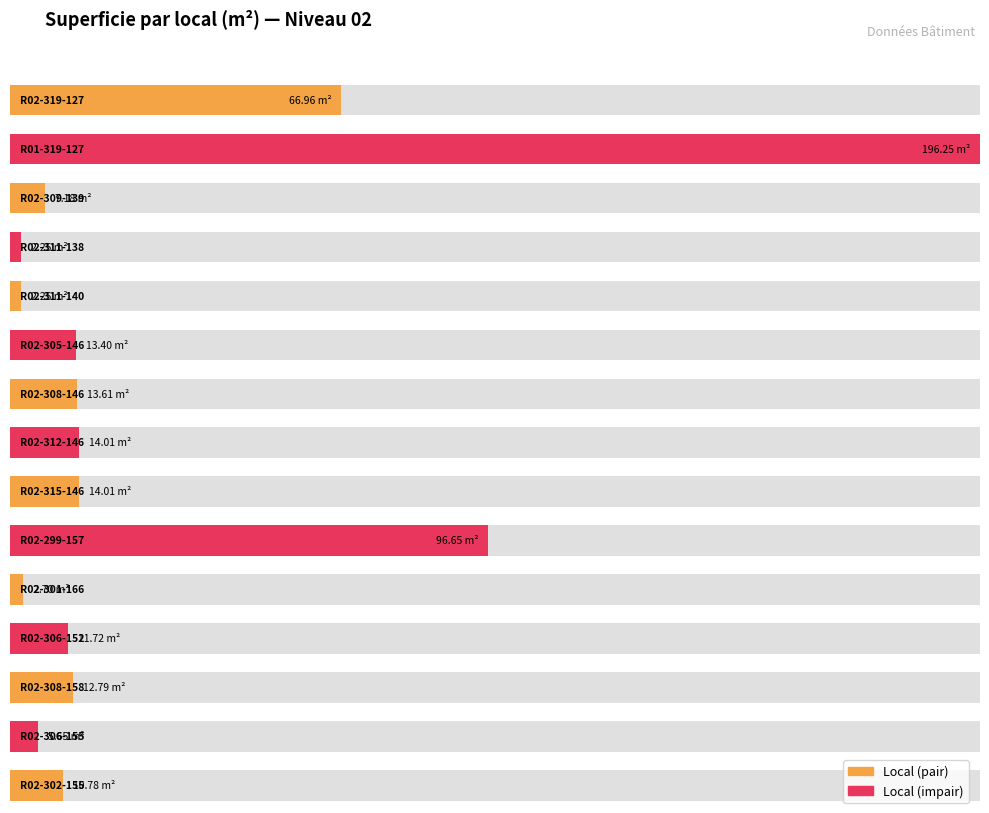

At which label is the value closest to 99?

R02-299-157